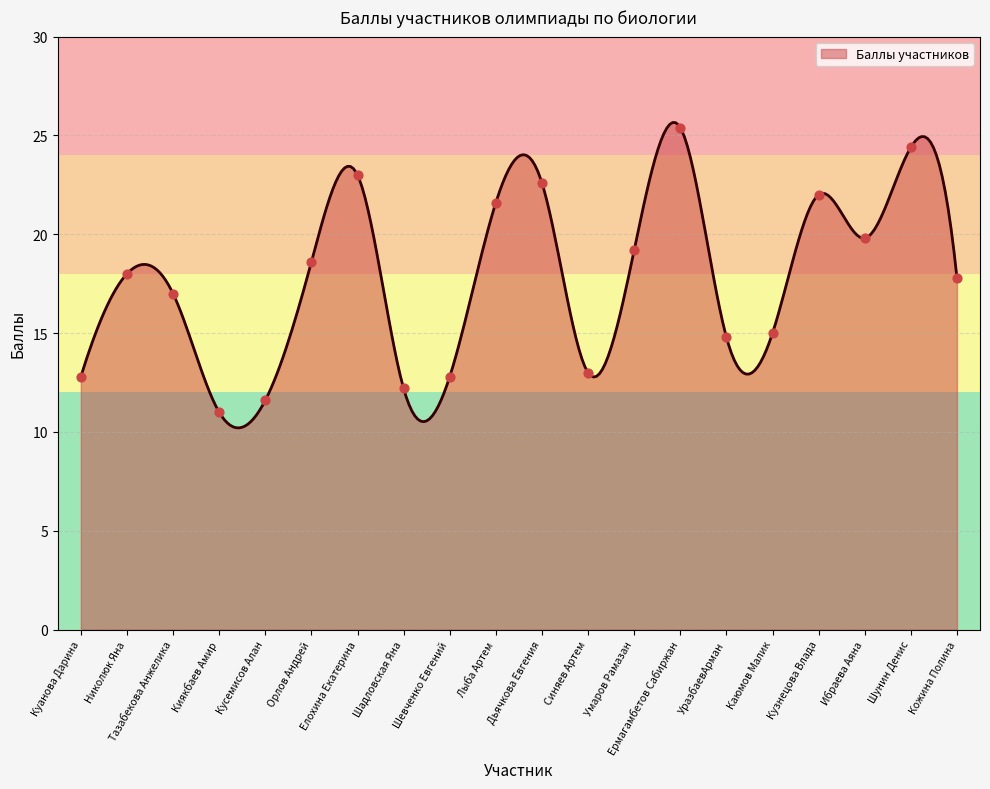

What is the change in value from Орлов Андрей to Умаров Рамазан?

+0.6